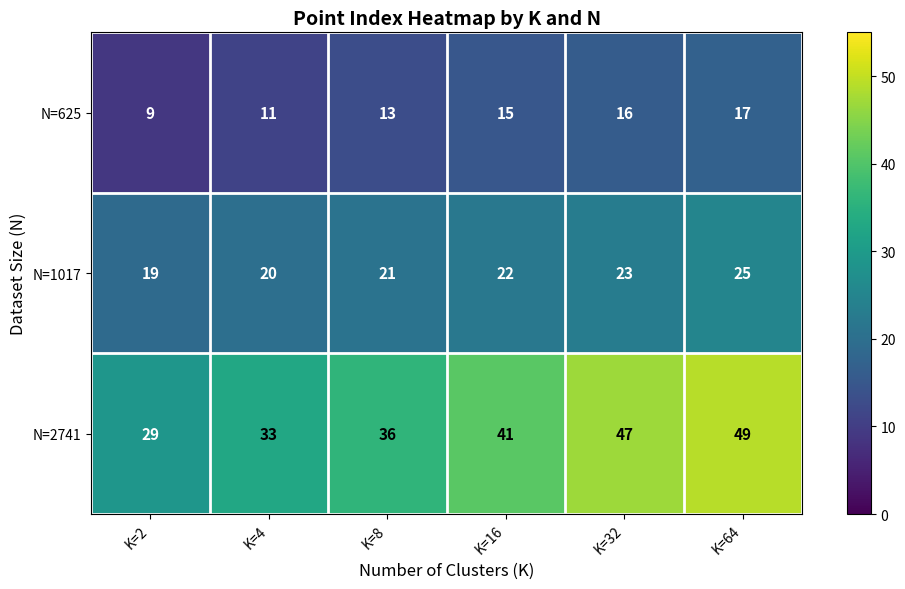

At which label does N=1017 reach its peak?

K=64